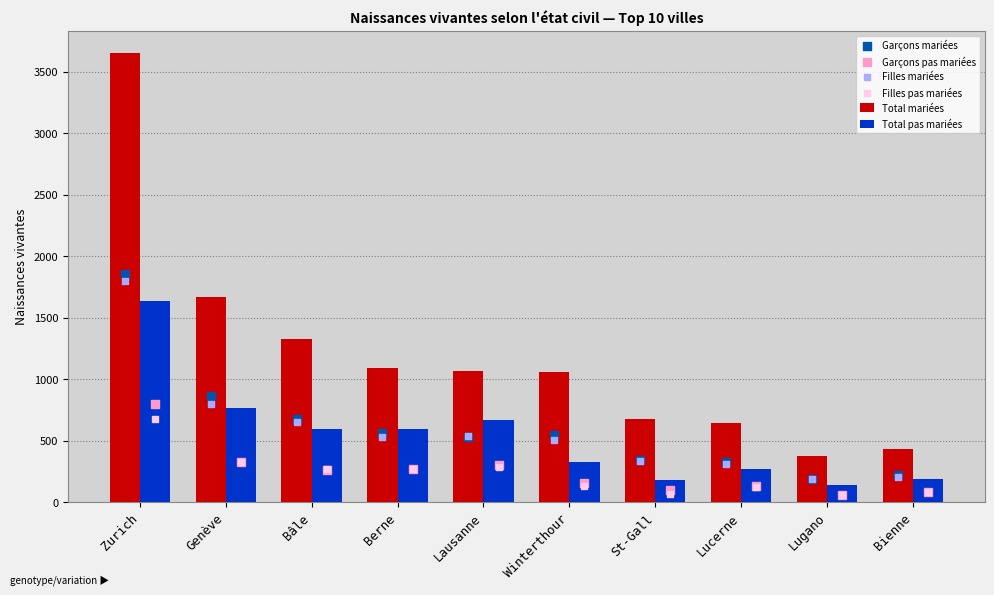

At which category is the sum across all series the highest?

Zurich